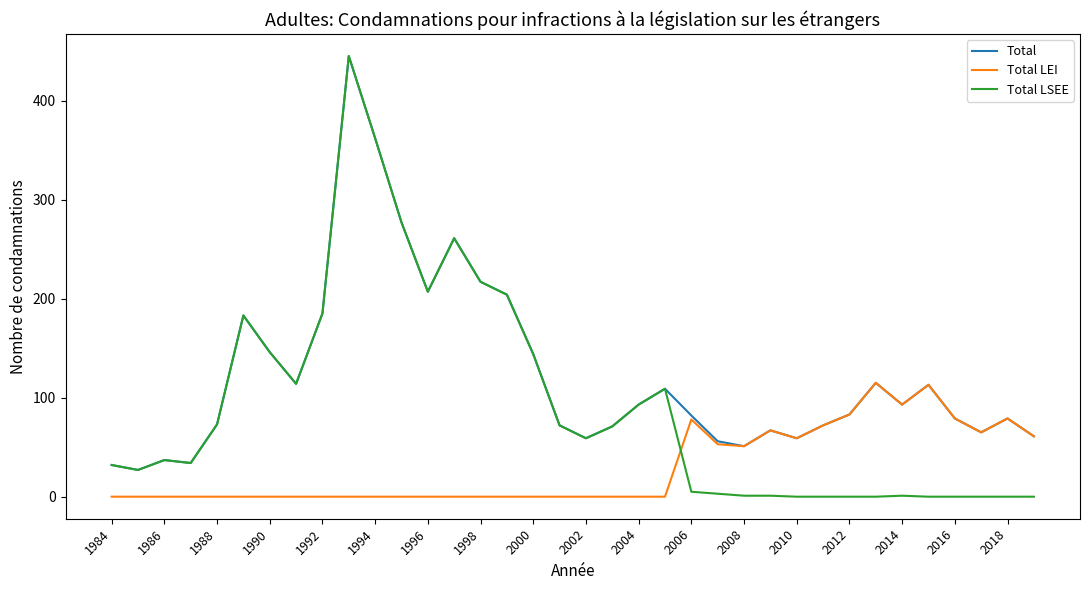

What is the maximum value for Total?

445